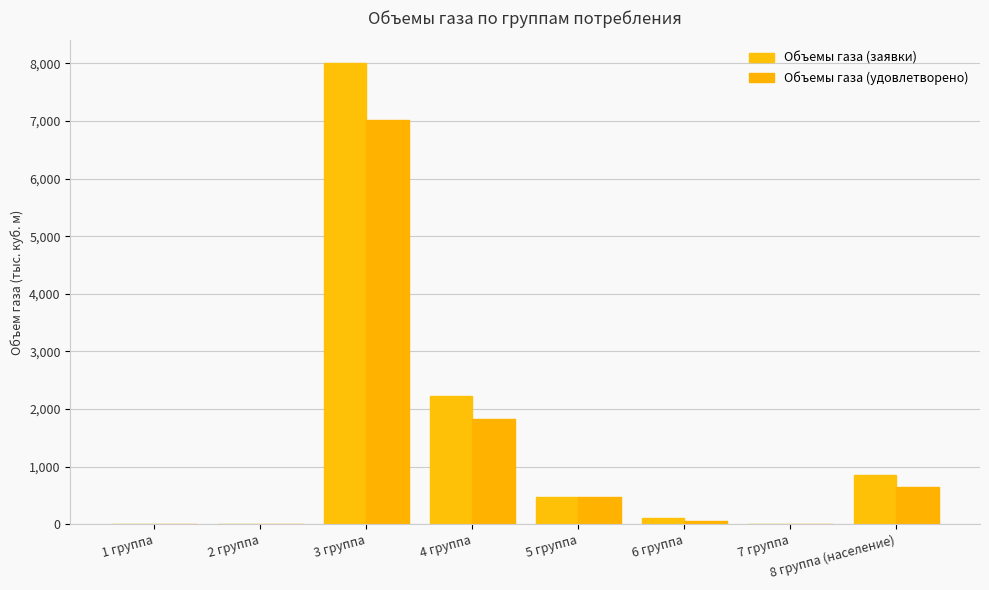

Which has a higher value, 4 группа or 2 группа?

4 группа